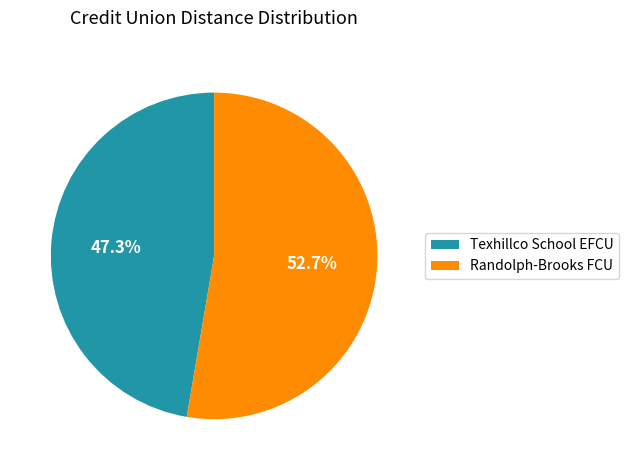

True or false: Randolph-Brooks FCU accounts for 53% of the total.

True